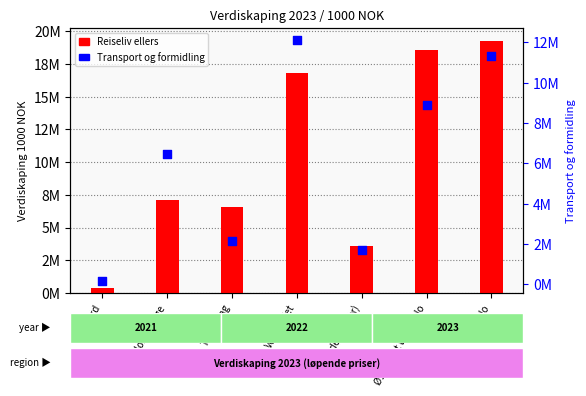

What is the total value across all series at Østlandet uten Oslo?

27466693.1